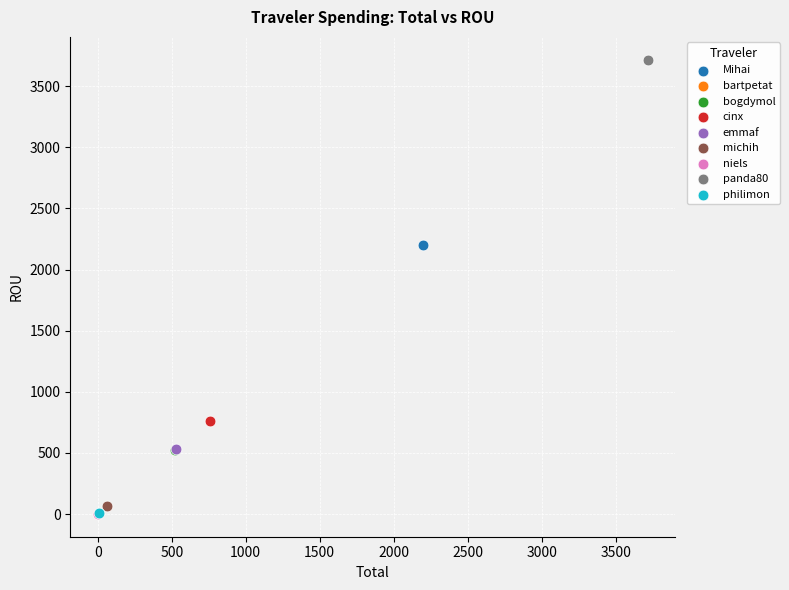

What are all the series names shown in the legend?

Mihai, bartpetat, bogdymol, cinx, emmaf, michih, niels, panda80, philimon